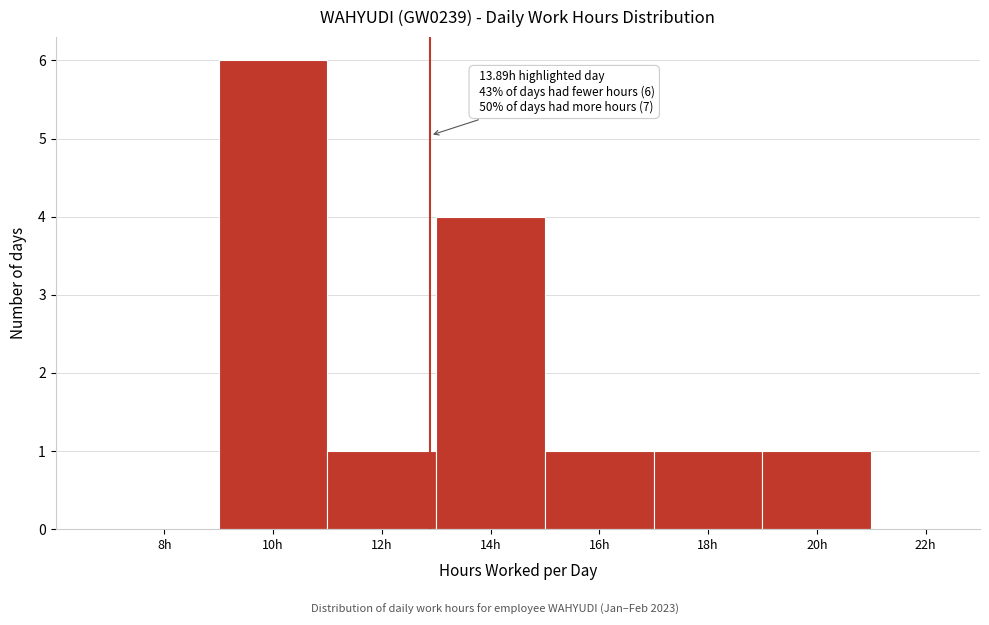

Reading right to left, extract all data points from this chart.

22h=0	20h=1	18h=1	16h=1	14h=4	12h=1	10h=6	8h=0